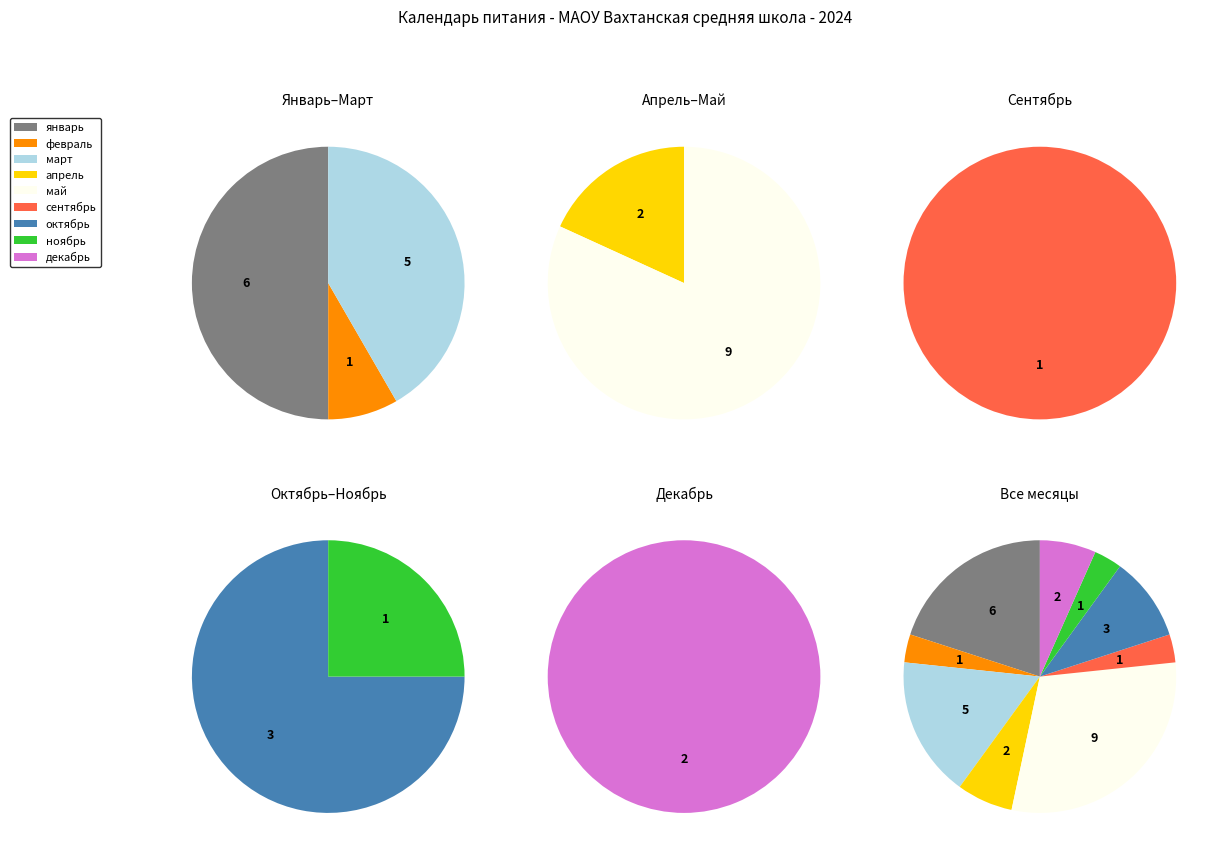

Does any single category account for the majority?

No